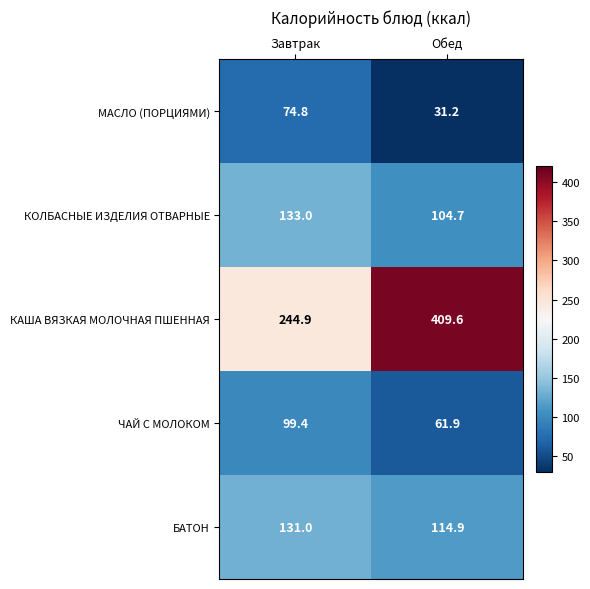

Count the number of data series in this chart.

5